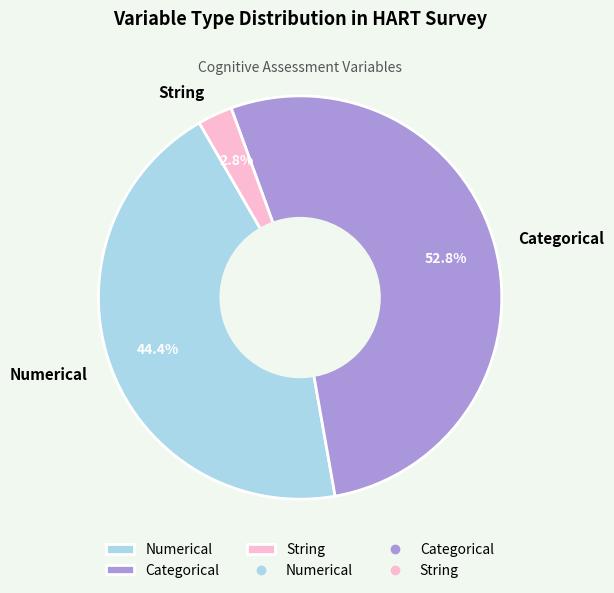

Which slice is the smallest?

String